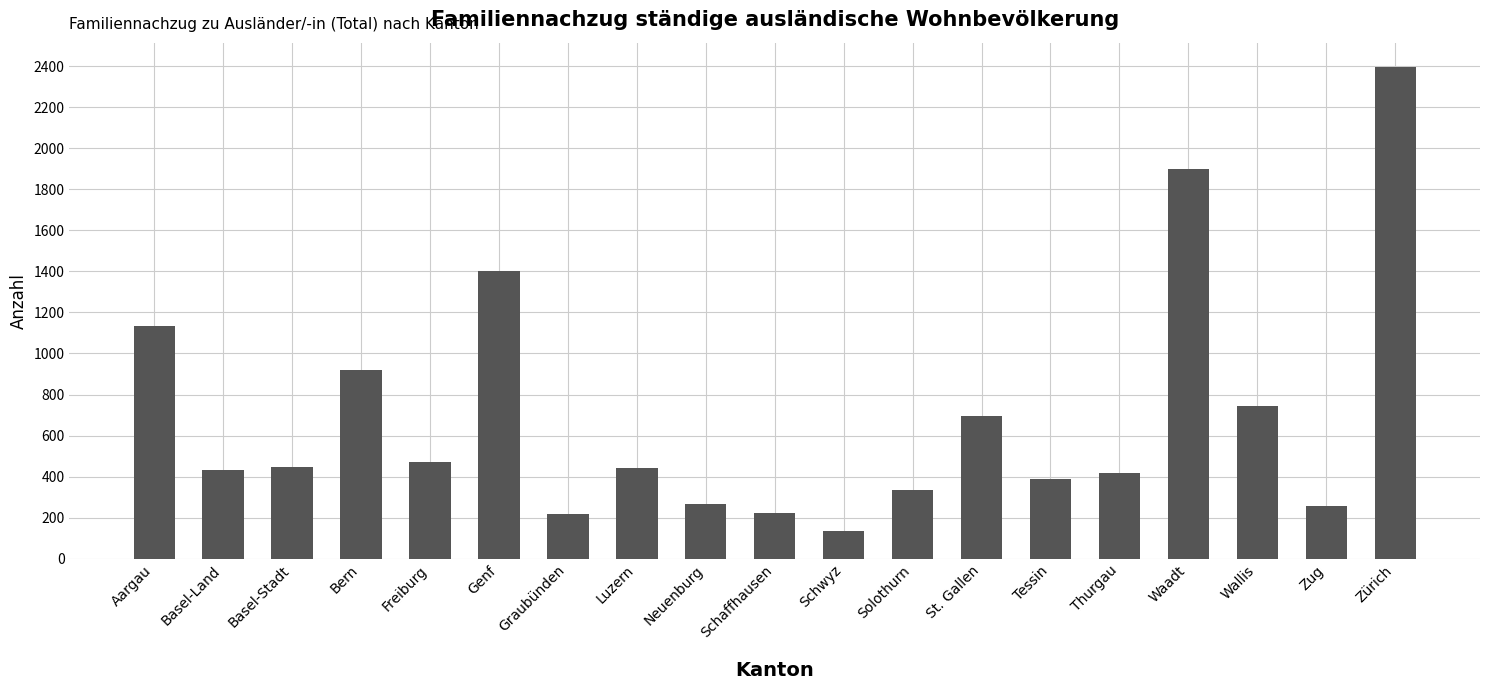

What is the ratio of the value at Basel-Land to the value at Wallis?

0.6